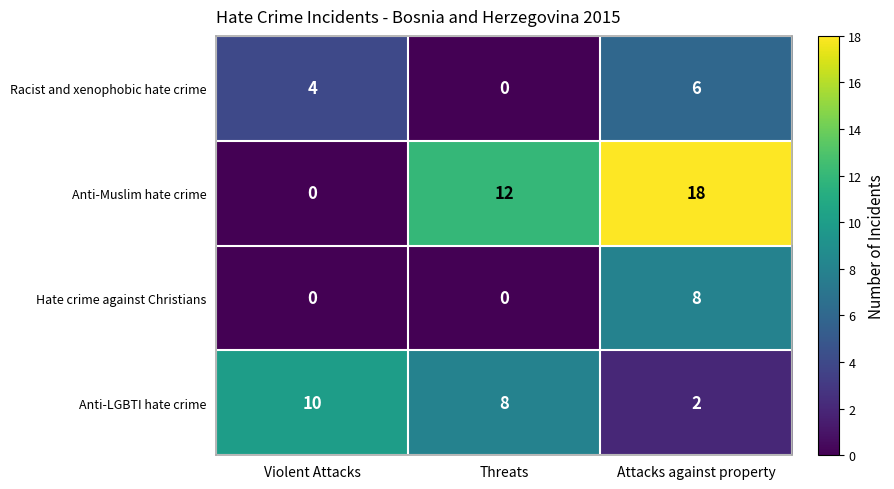

True or false: Anti-LGBTI hate crime has a value of 10 at Threats.

False